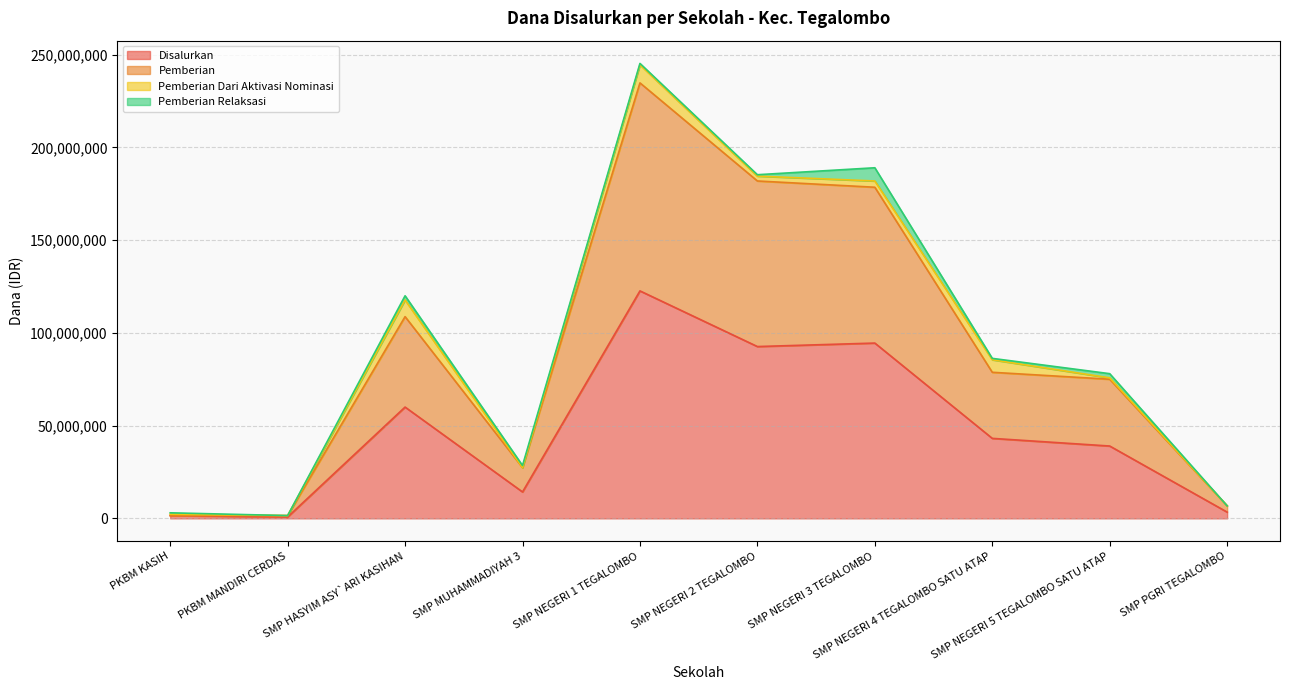

True or false: Pemberian and Disalurkan cross at least once.

False